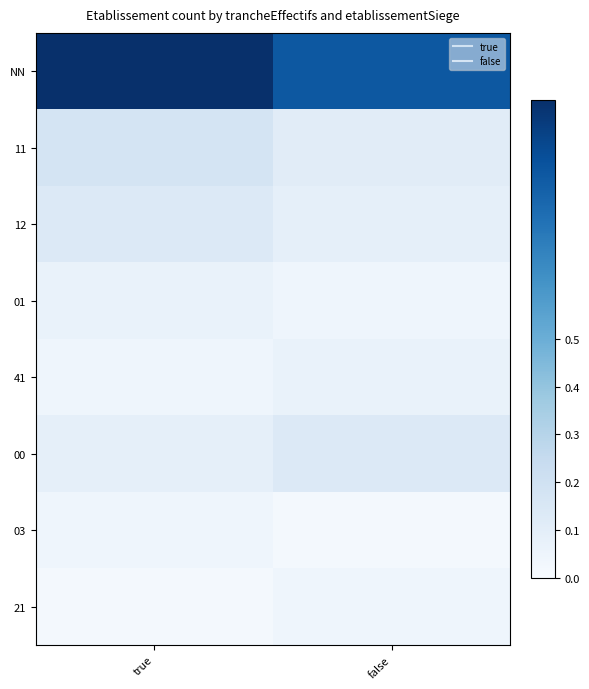

Reading left to right, transcribe all the data shown in this chart.

NN: true=1.0	false=0.8
11: true=0.2	false=0.1
12: true=0.1	false=0.1
01: true=0.1	false=0.0
41: true=0.0	false=0.1
00: true=0.1	false=0.1
03: true=0.0	false=0.0
21: true=0.0	false=0.0